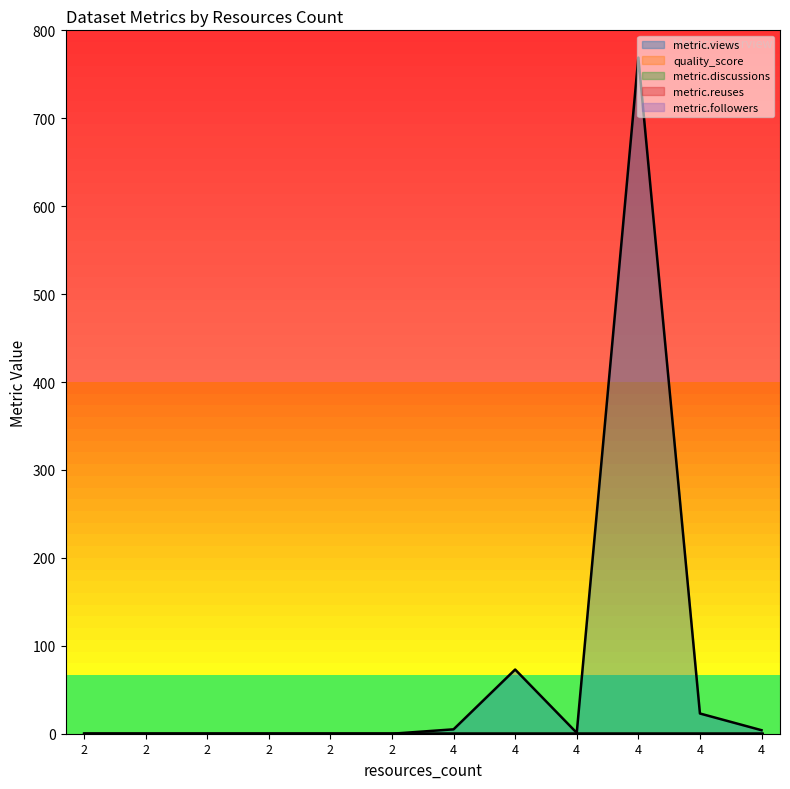

Reading left to right, transcribe all the data shown in this chart.

metric.views: 0.0	0.0	0.0	0.0	0.0	0.0	5.0	73.0	1.0	769.0	23.0	4.0
quality_score: 0.6	0.6	0.6	0.6	0.6	0.6	0.6	0.6	0.6	0.6	0.6	0.6
metric.discussions: 0.0	0.0	0.0	0.0	0.0	0.0	0.0	0.0	0.0	0.0	0.0	0.0
metric.reuses: 0.0	0.0	0.0	0.0	0.0	0.0	0.0	0.0	0.0	0.0	0.0	0.0
metric.followers: 0.0	0.0	0.0	0.0	0.0	0.0	0.0	0.0	0.0	0.0	0.0	0.0